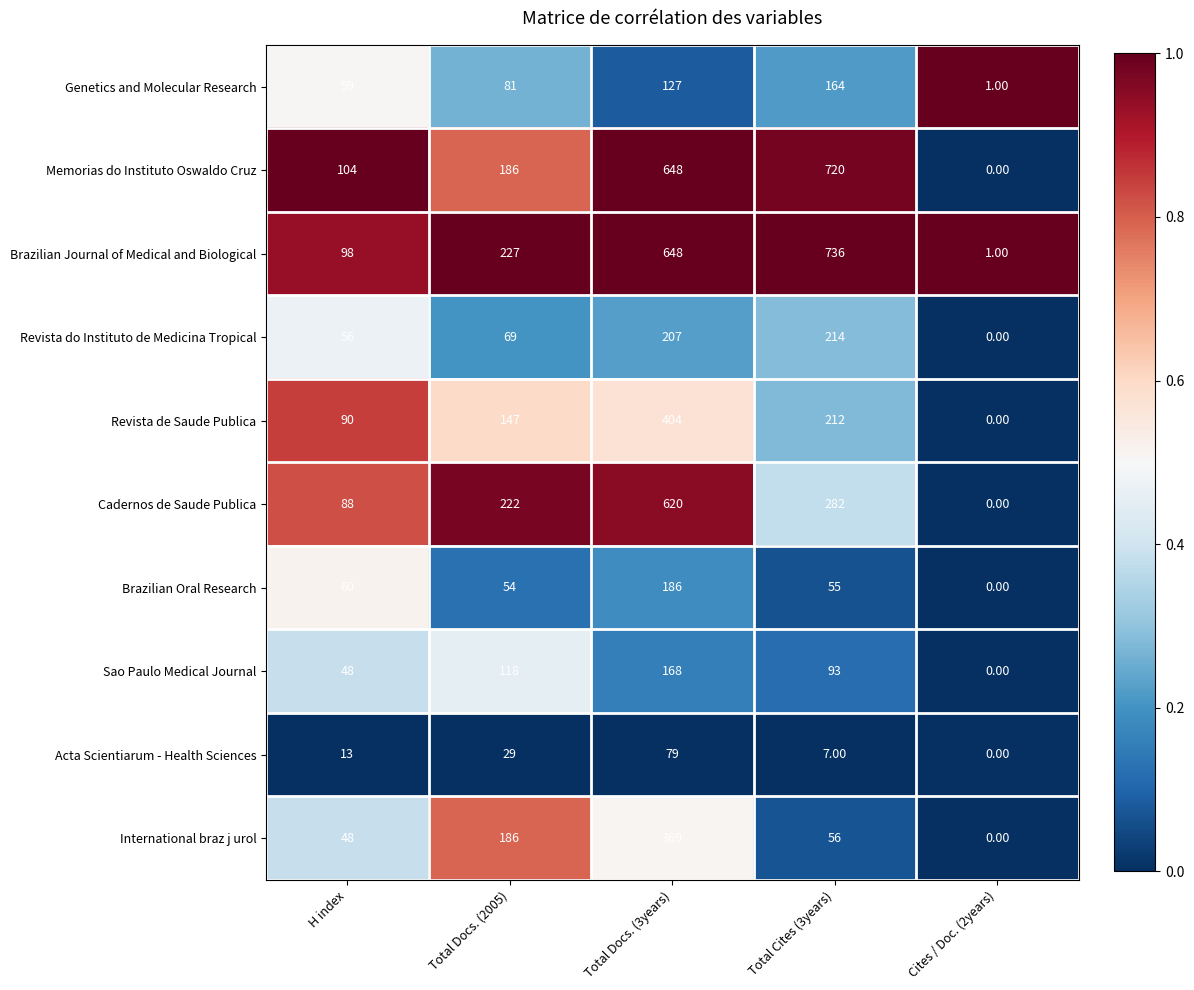

At which category is the sum across all series the highest?

Total Docs. (3years)